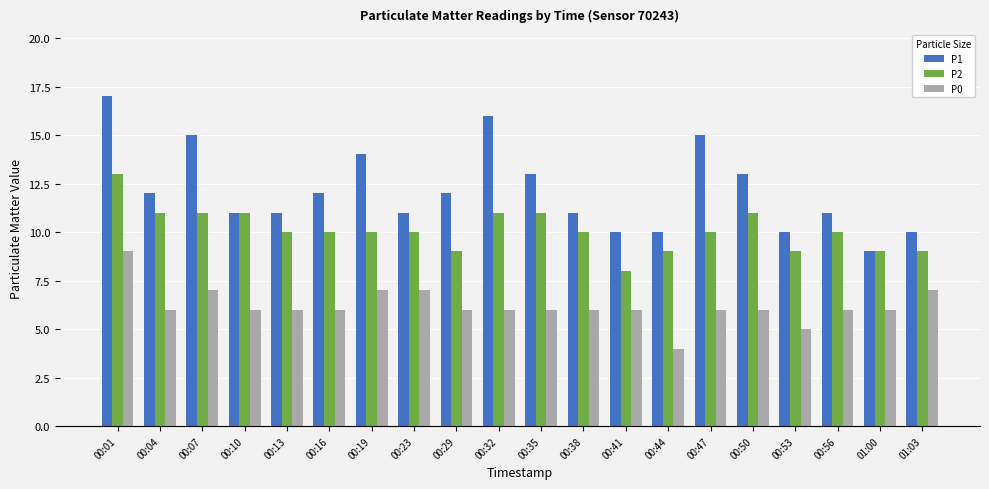

Is it true that P1 equals 14 at 00:53?

False